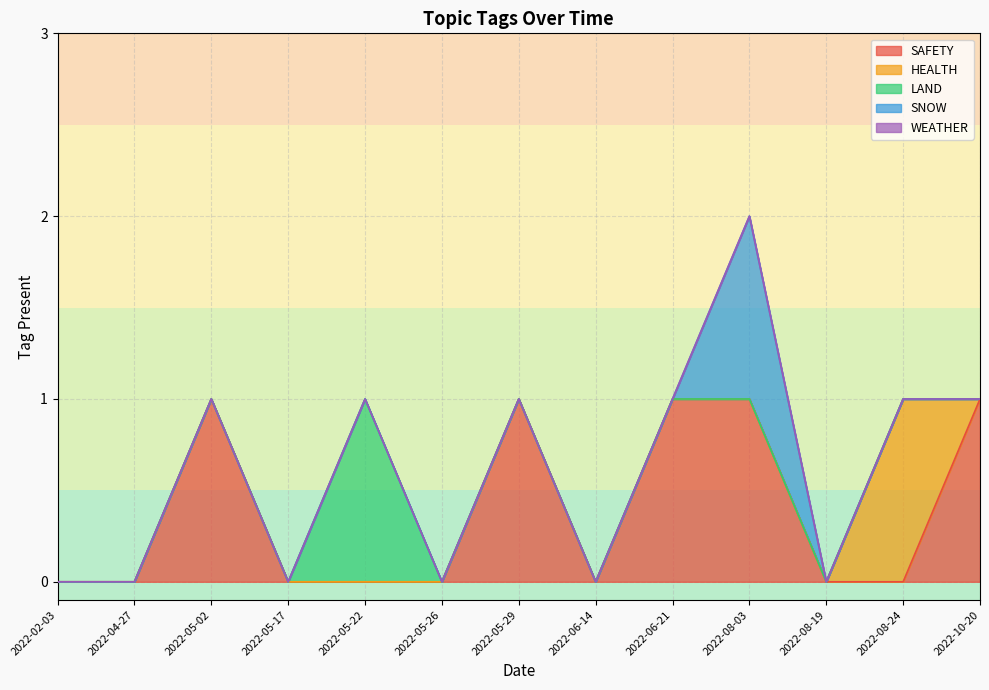

How many interior local valleys does the SAFETY series have?

1